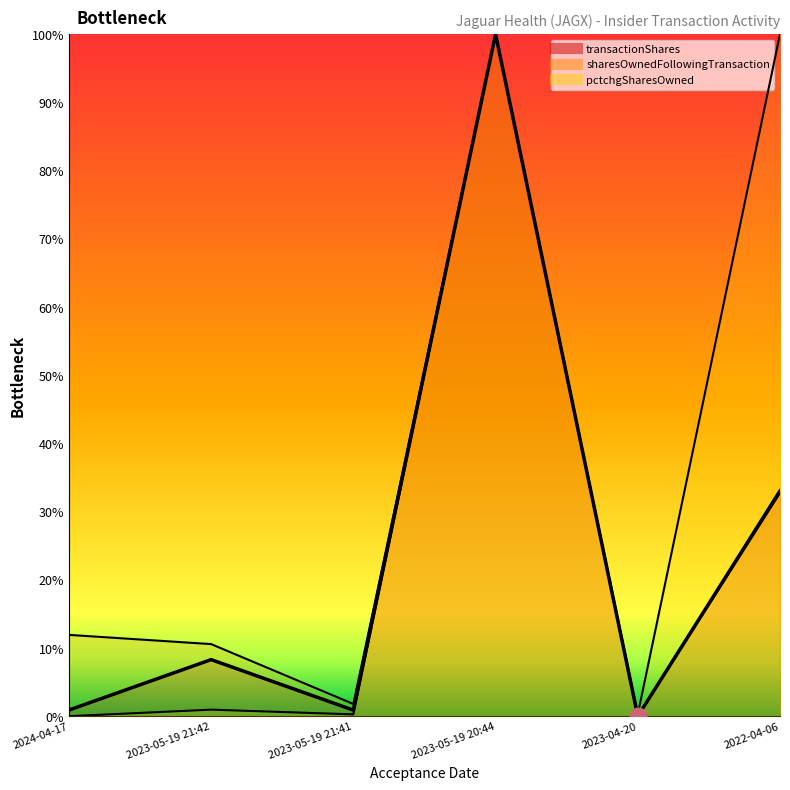

What is the average value of the transactionShares series?

23.9